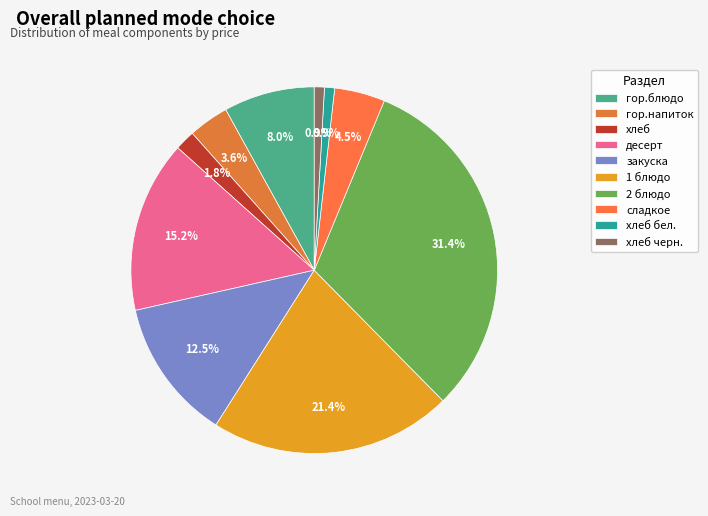

Rank the categories by value from highest to lowest.

2 блюдо, 1 блюдо, десерт, закуска, гор.блюдо, сладкое, гор.напиток, хлеб, хлеб бел., хлеб черн.